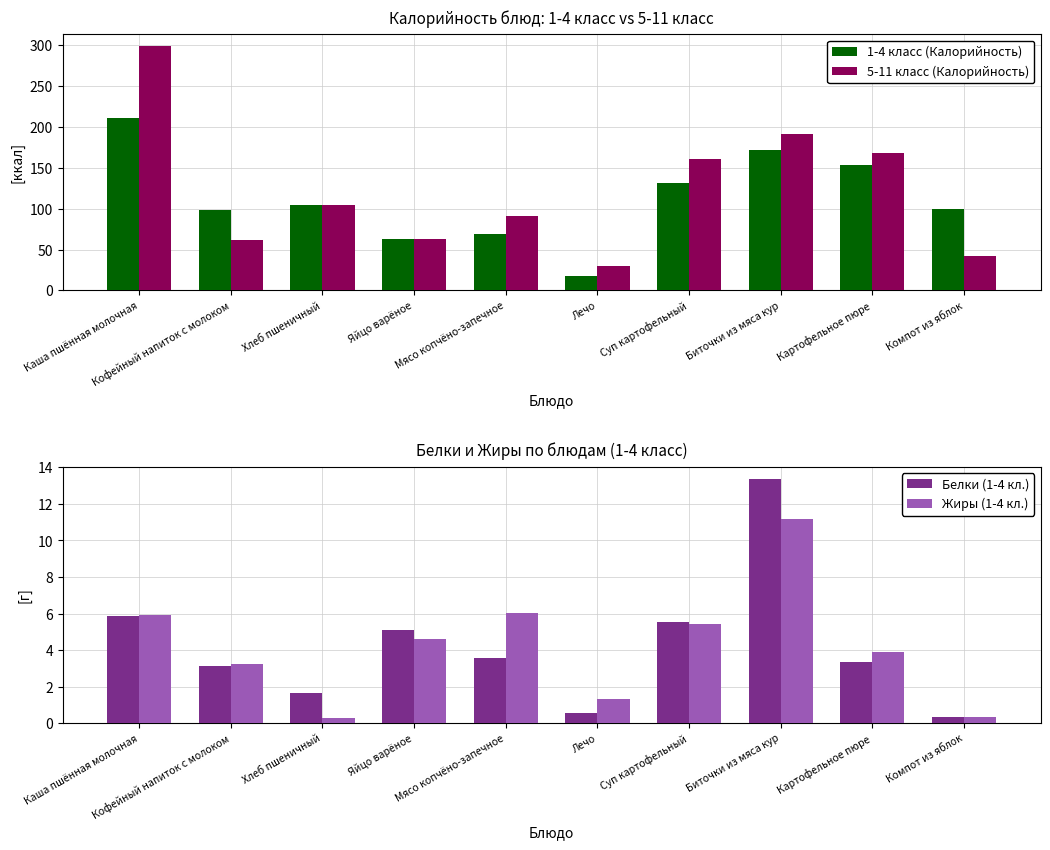

Count the number of categories in the chart.

10